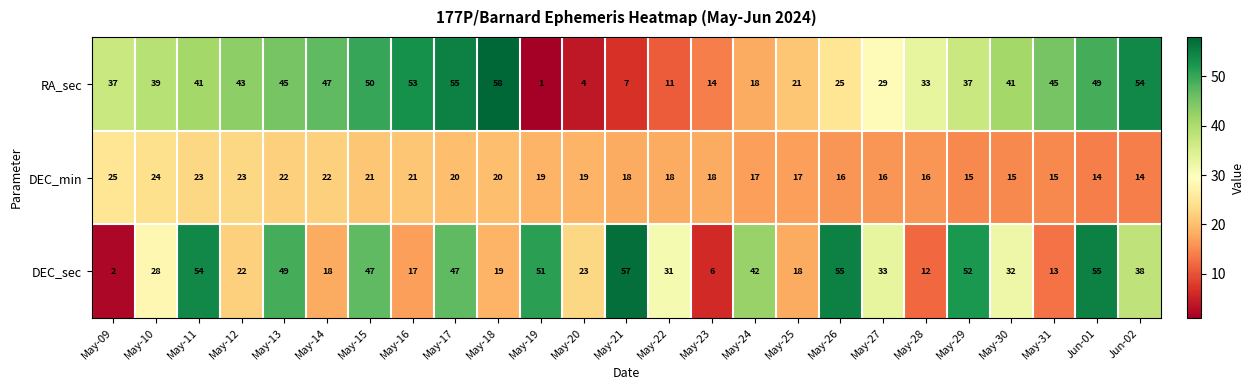

The value of DEC_sec at May-14 is 30. True or false?

False